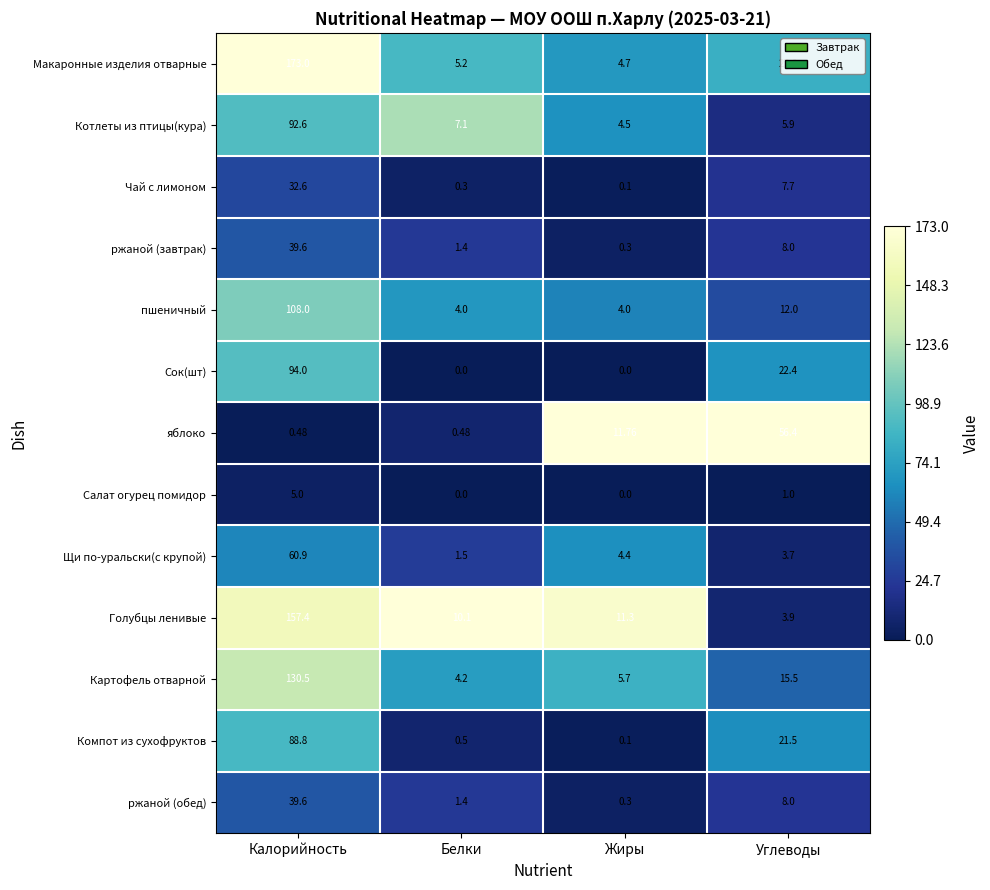

Rank the categories by ржаной (завтрак) value from highest to lowest.

Калорийность, Углеводы, Белки, Жиры